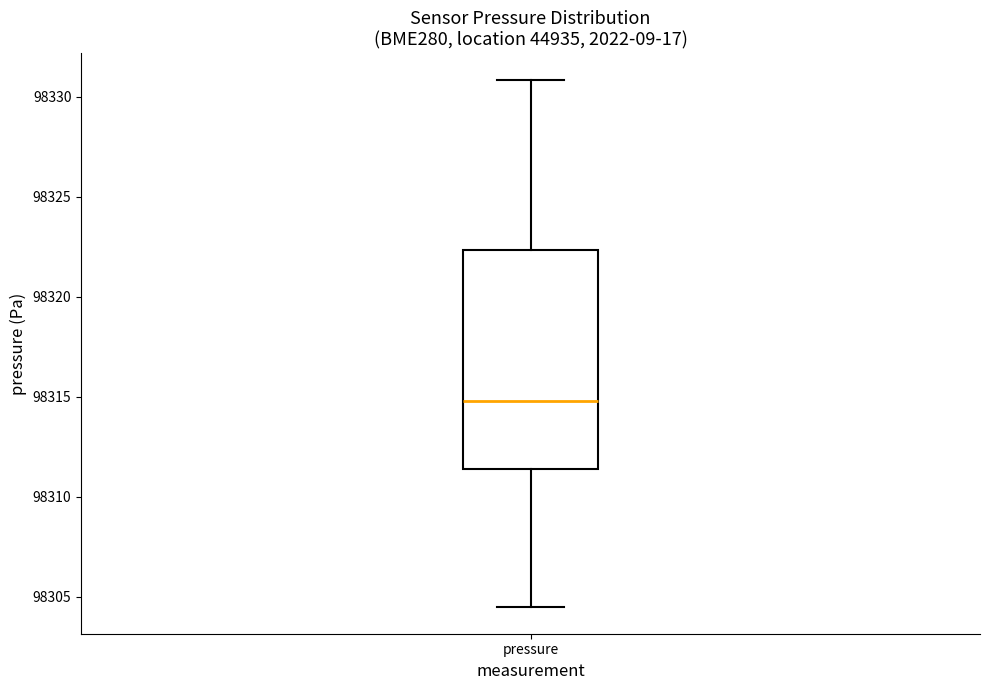

Read this box plot against the y-axis: the position of the median line, the range covered by the box, and the ends of both whiskers. The values are not printed on the chart, so give them approximately, as read against the axis.

median 98315.0, box 98311.5 to 98322.5, whiskers 98304.5 to 98331.0